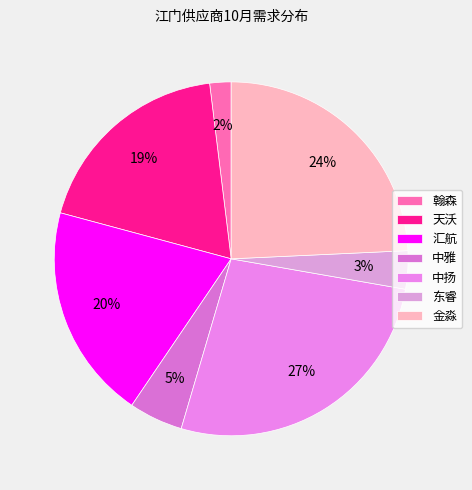

True or false: 东睿 accounts for 13% of the total.

False